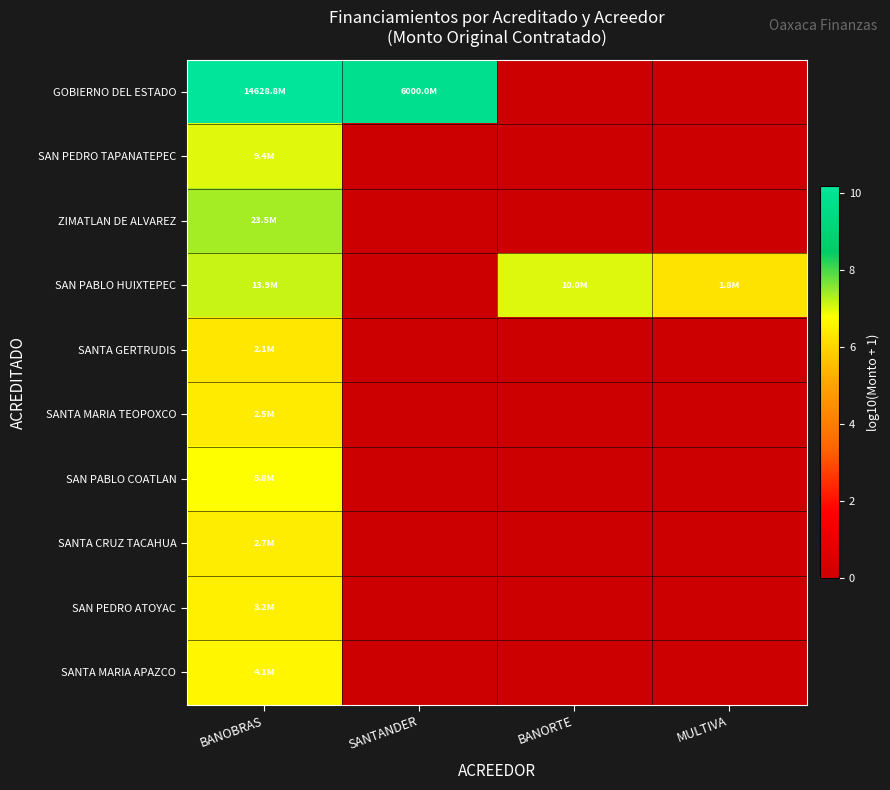

Reading left to right, extract all data points from this chart.

GOBIERNO DEL ESTADO: BANOBRAS=10.2	SANTANDER=9.8	BANORTE=0.0	MULTIVA=0.0
SAN PEDRO TAPANATEPEC: BANOBRAS=7.0	SANTANDER=0.0	BANORTE=0.0	MULTIVA=0.0
ZIMATLAN DE ALVAREZ: BANOBRAS=7.4	SANTANDER=0.0	BANORTE=0.0	MULTIVA=0.0
SAN PABLO HUIXTEPEC: BANOBRAS=7.1	SANTANDER=0.0	BANORTE=7.0	MULTIVA=6.2
SANTA GERTRUDIS: BANOBRAS=6.3	SANTANDER=0.0	BANORTE=0.0	MULTIVA=0.0
SANTA MARIA TEOPOXCO: BANOBRAS=6.4	SANTANDER=0.0	BANORTE=0.0	MULTIVA=0.0
SAN PABLO COATLAN: BANOBRAS=6.8	SANTANDER=0.0	BANORTE=0.0	MULTIVA=0.0
SANTA CRUZ TACAHUA: BANOBRAS=6.4	SANTANDER=0.0	BANORTE=0.0	MULTIVA=0.0
SAN PEDRO ATOYAC: BANOBRAS=6.5	SANTANDER=0.0	BANORTE=0.0	MULTIVA=0.0
SANTA MARIA APAZCO: BANOBRAS=6.6	SANTANDER=0.0	BANORTE=0.0	MULTIVA=0.0